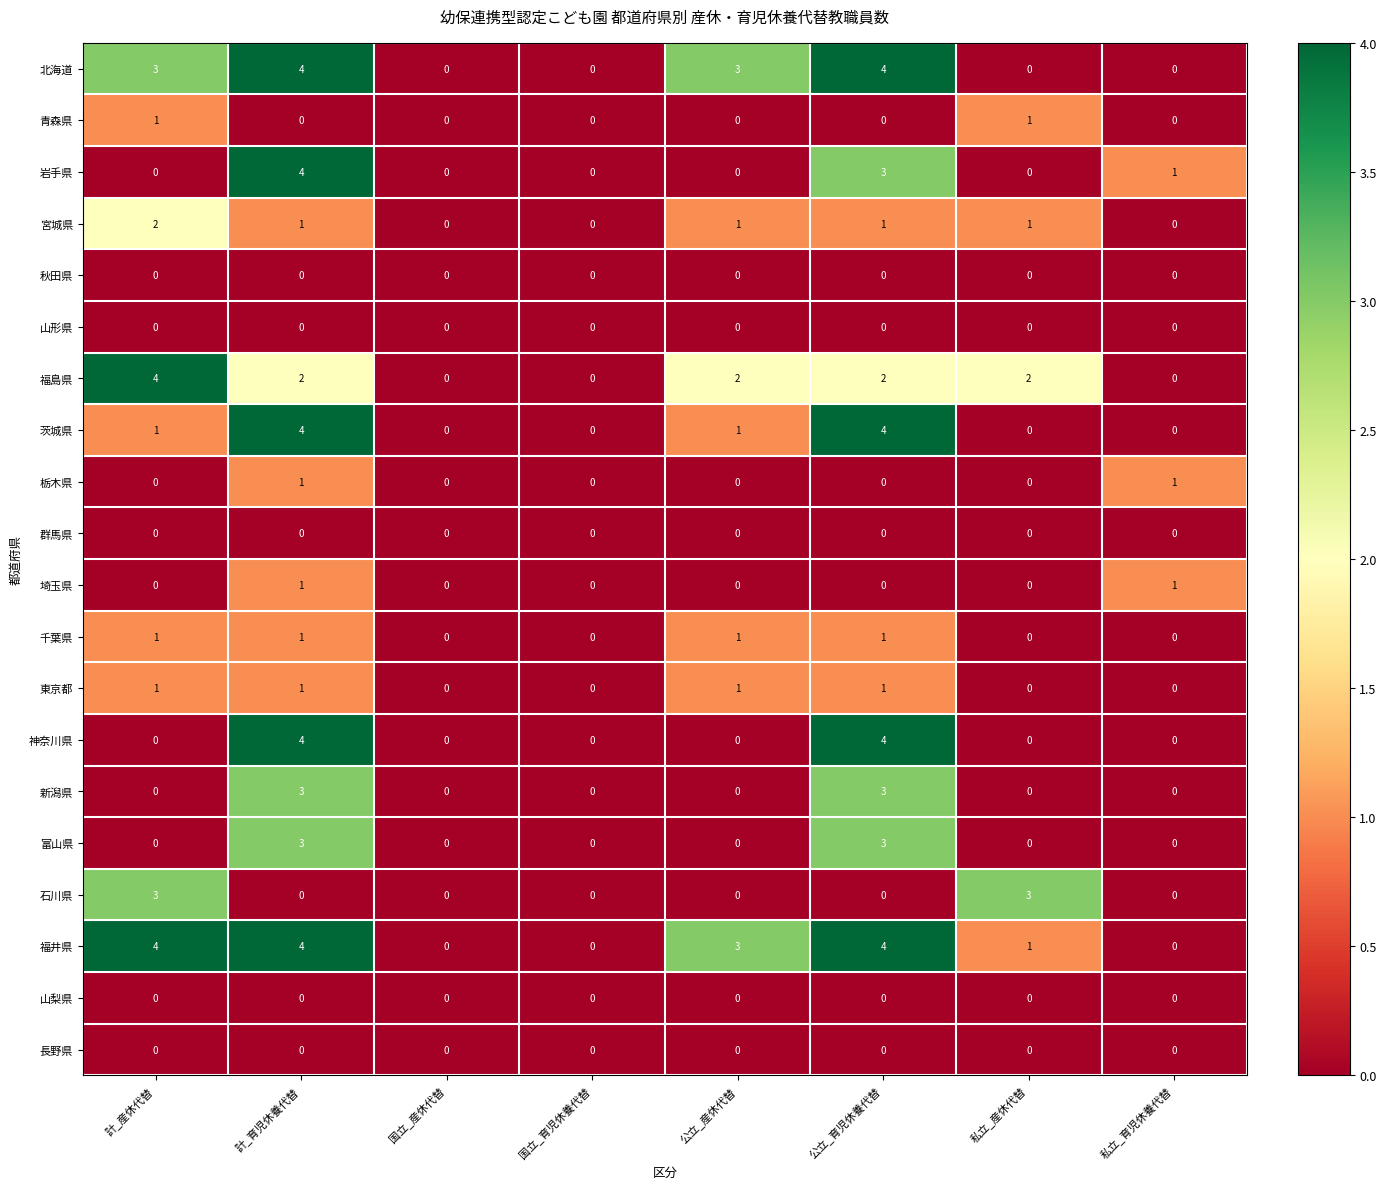

Which series has the largest total across all categories?

福井県